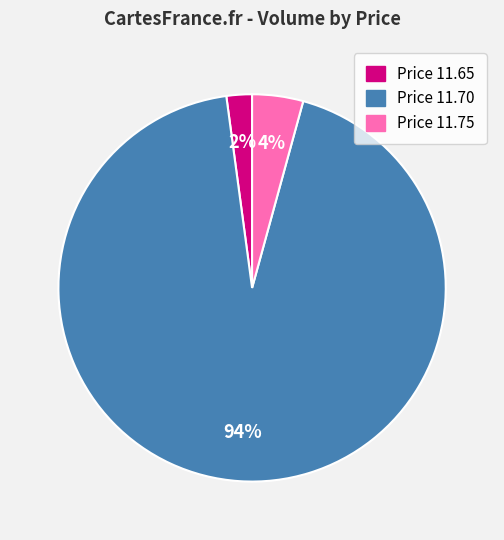

What is the smallest slice in the pie chart?

Price 11.65